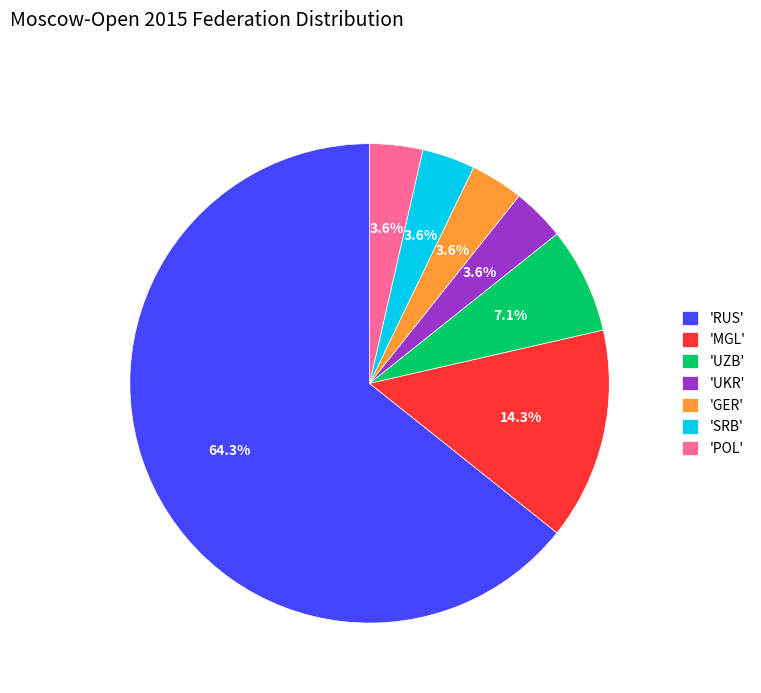

Is the sum of 'UKR' and 'POL' greater than half?

No